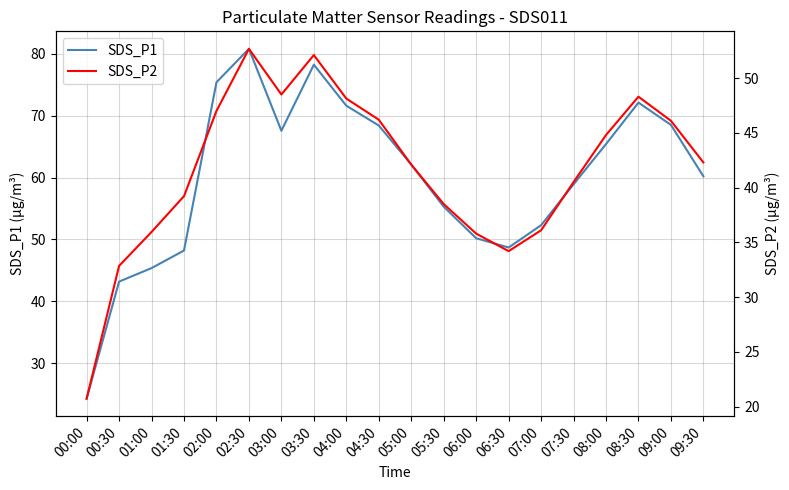

What is the label of the 12th point from the left?

05:30